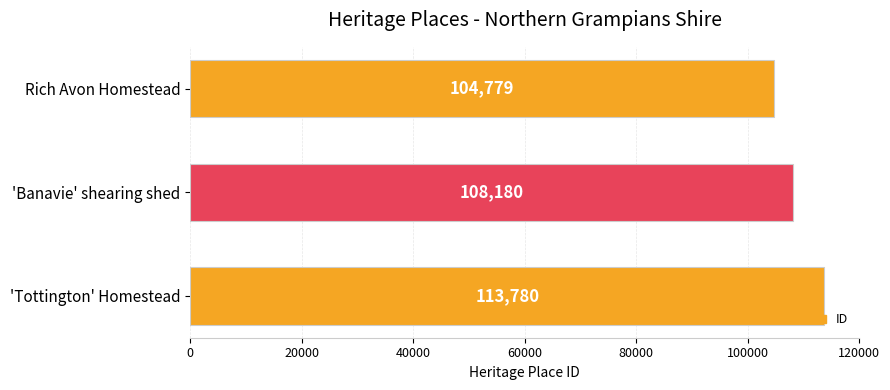

Reading bottom to top, extract all data points from this chart.

'Tottington' Homestead=113780	'Banavie' shearing shed=108180	Rich Avon Homestead=104779